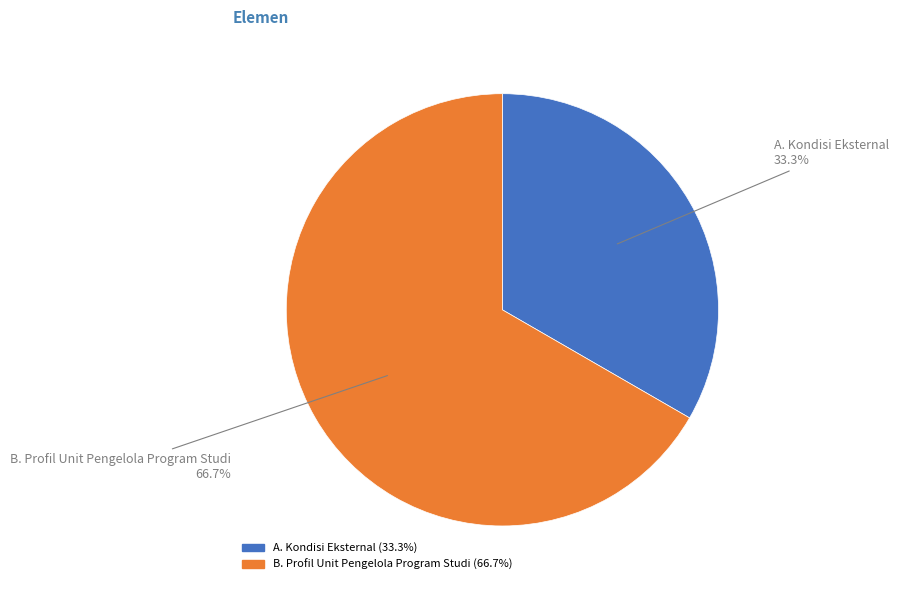

Which has a higher value, B. Profil Unit Pengelola Program Studi or A. Kondisi Eksternal?

B. Profil Unit Pengelola Program Studi